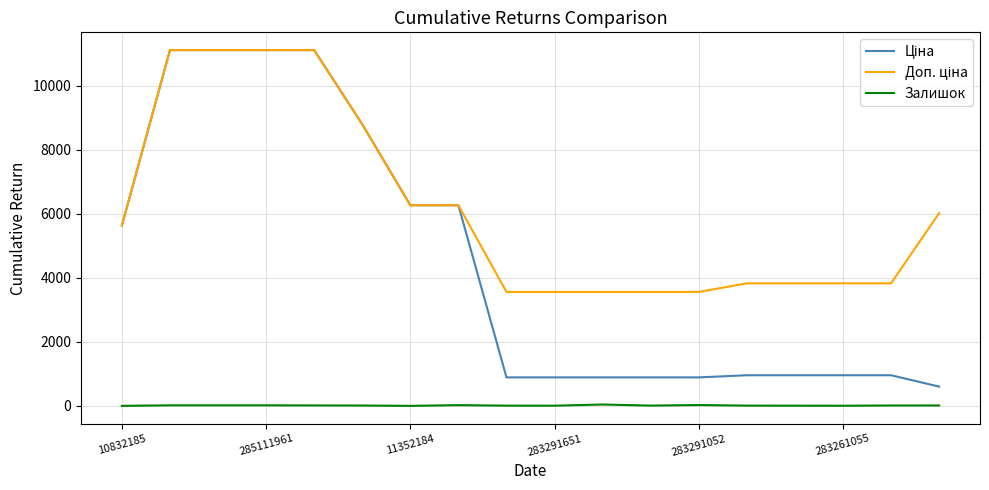

True or false: Залишок and Доп. ціна intersect in this chart.

False